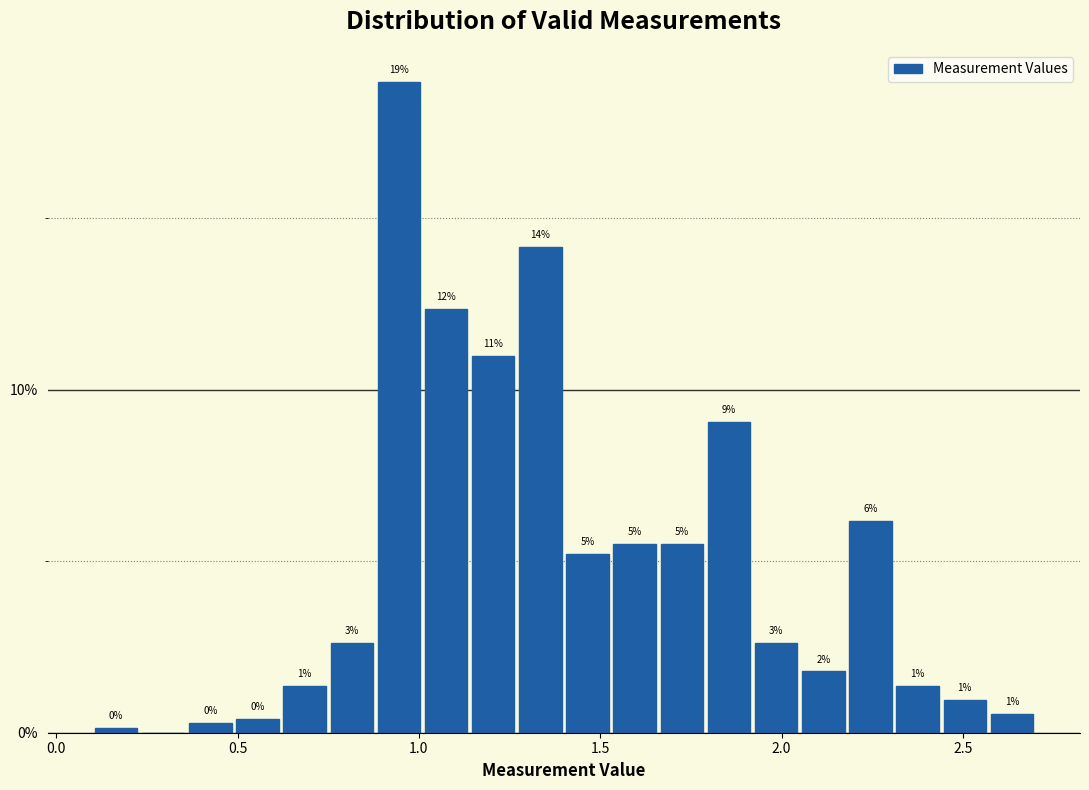

Around what value on the x-axis is the tallest bar? Give the approximate position of its centre, as read against the axis.

0.95